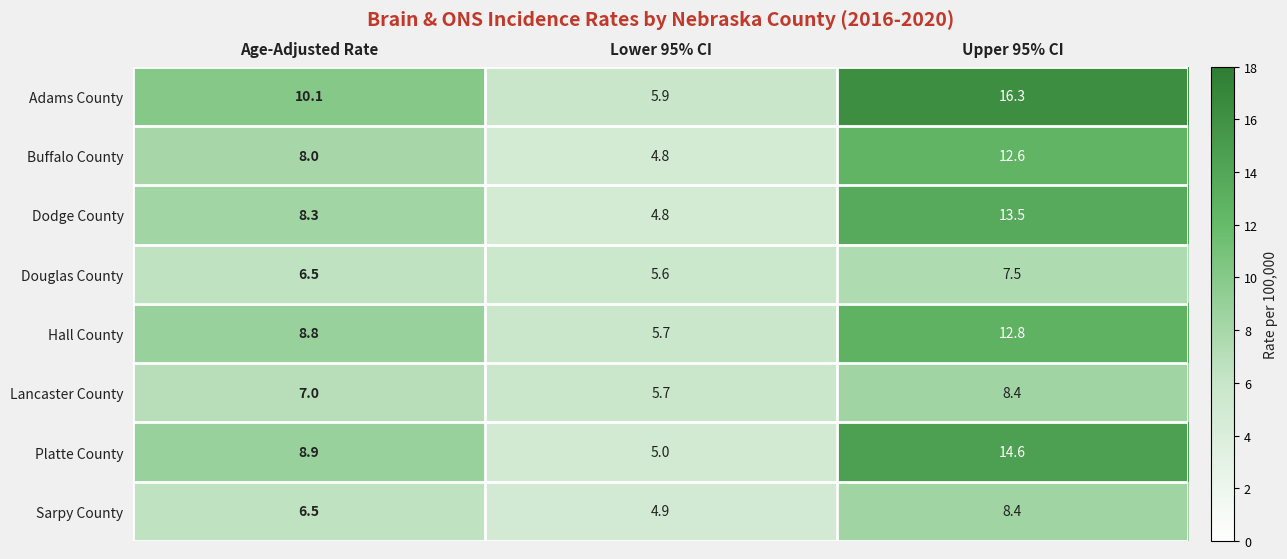

At which label does Sarpy County first exceed 6?

Age-Adjusted Rate